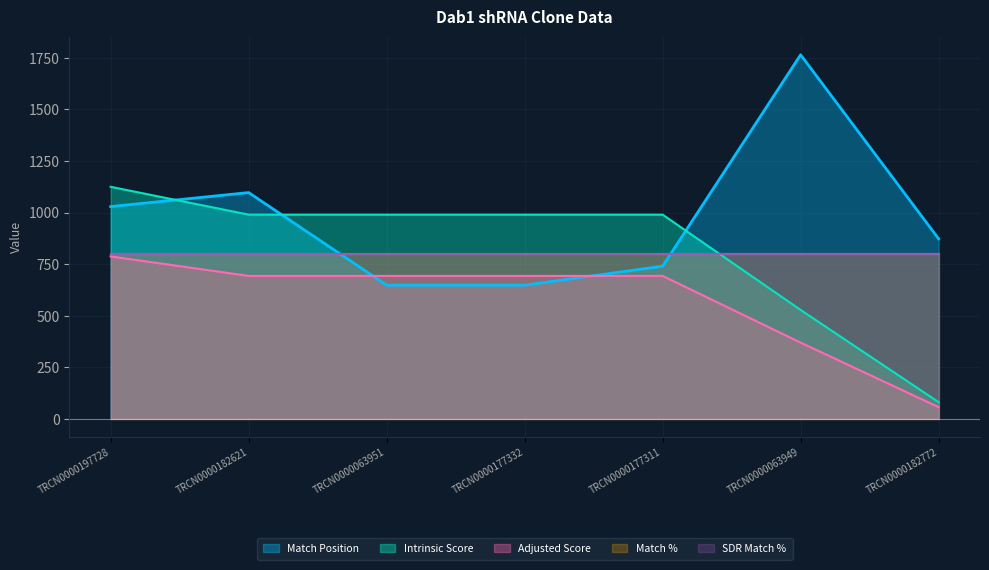

How many data points in Intrinsic Score are less than 990?

2